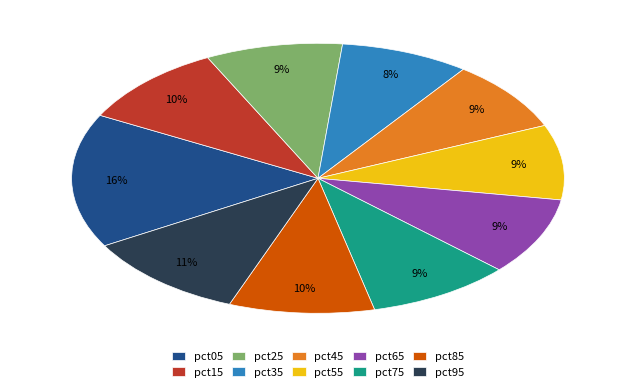

What percentage is the pct95 slice, to the nearest percent?

11%